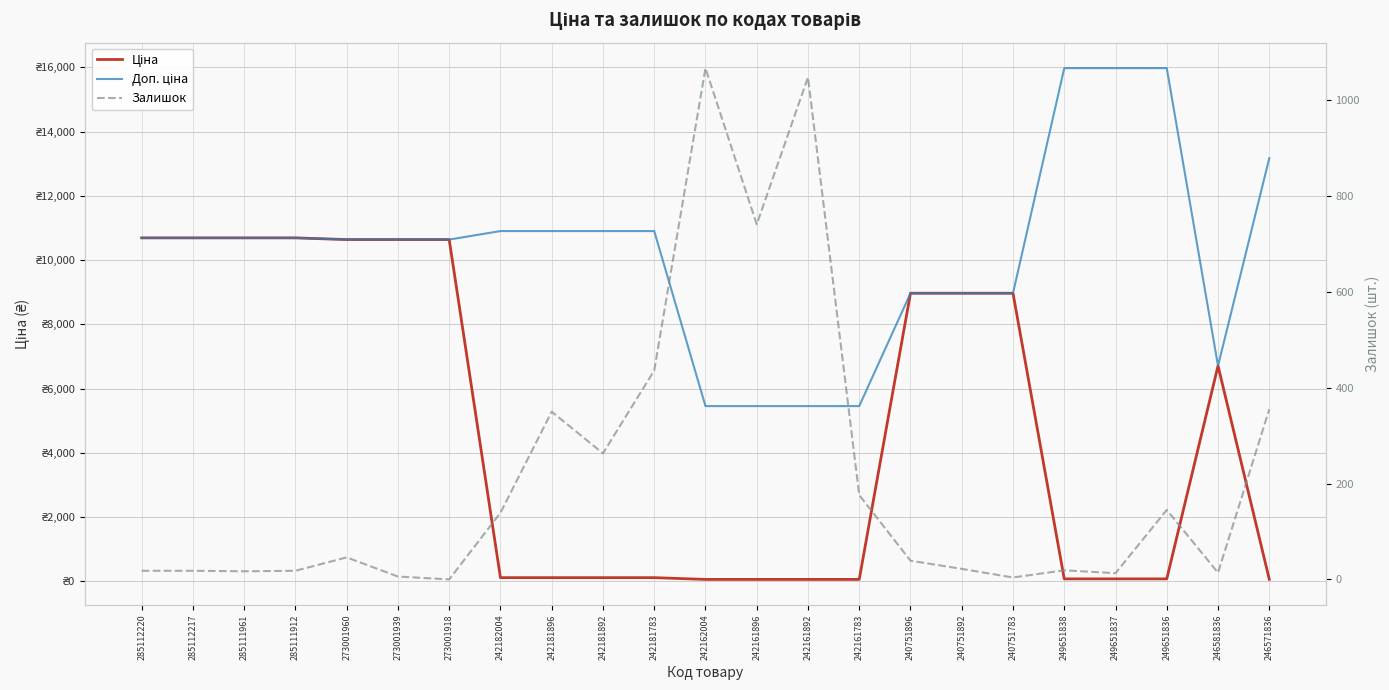

Rank the categories by Доп. ціна value from lowest to highest.

242162004, 242161896, 242161892, 242161783, 246581836, 240751896, 240751892, 240751783, 273001960, 273001939, 273001918, 285112220, 285112217, 285111961, 285111912, 242182004, 242181896, 242181892, 242181783, 246571836, 249651838, 249651837, 249651836